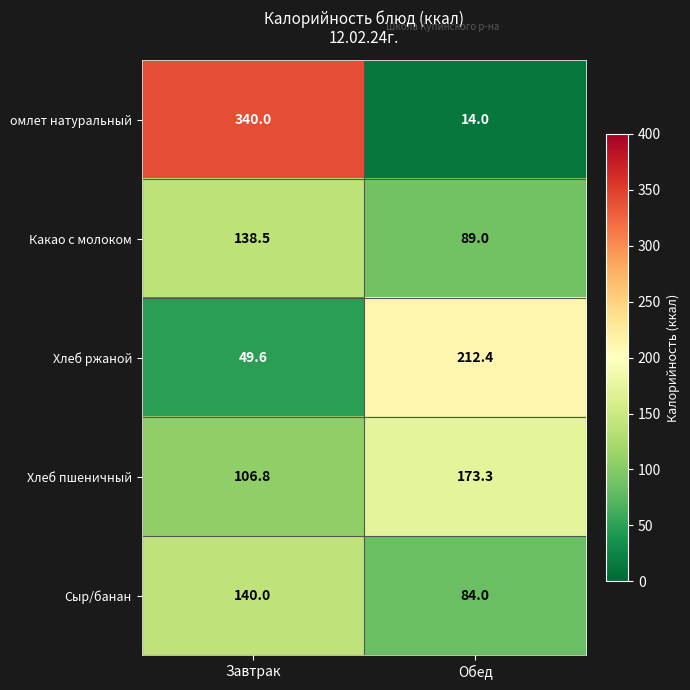

What is the maximum value shown in the chart?

340.0